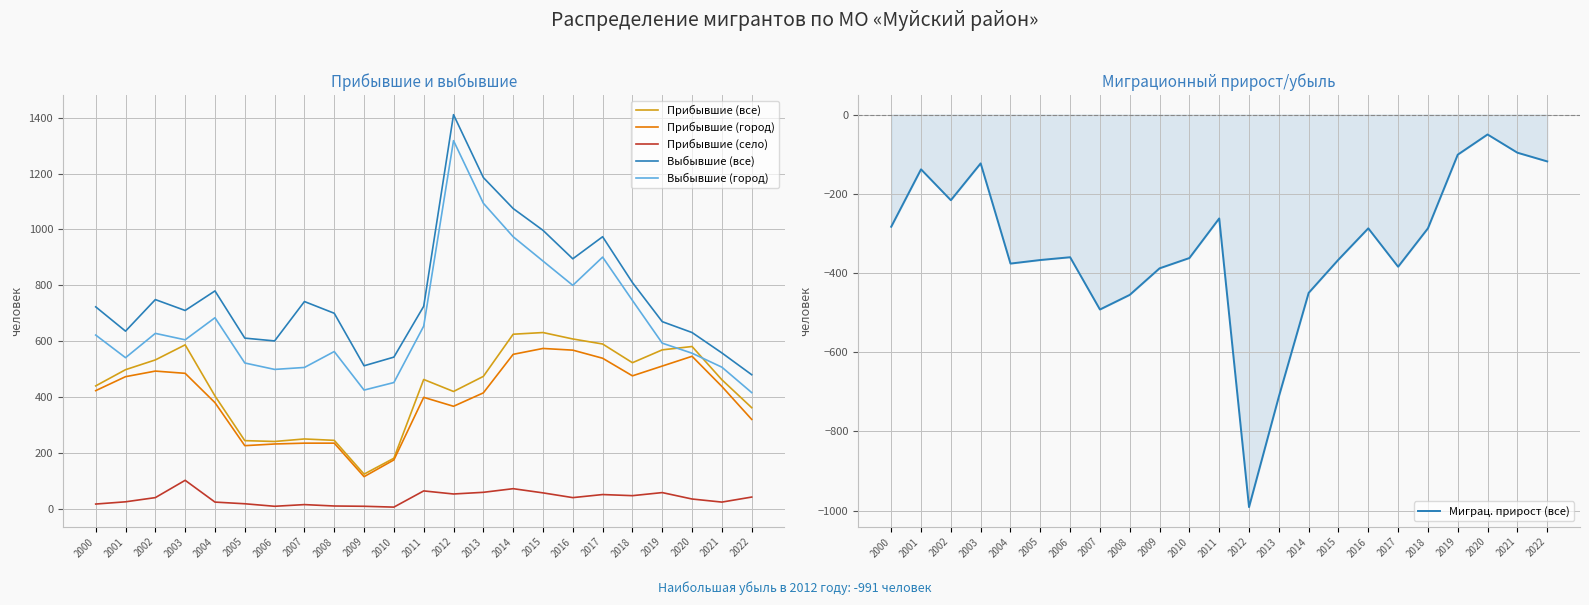

At which label is Выбывшие (все) closest to 945?

2017